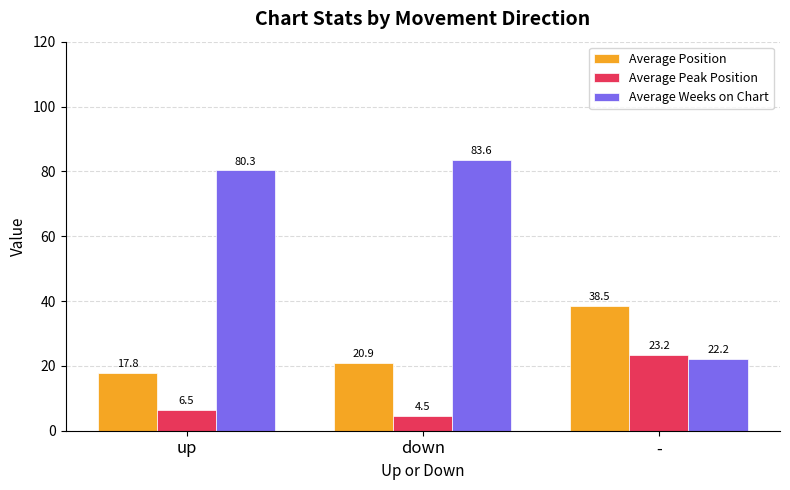

Where is Average Position nearest to the value 28?

down